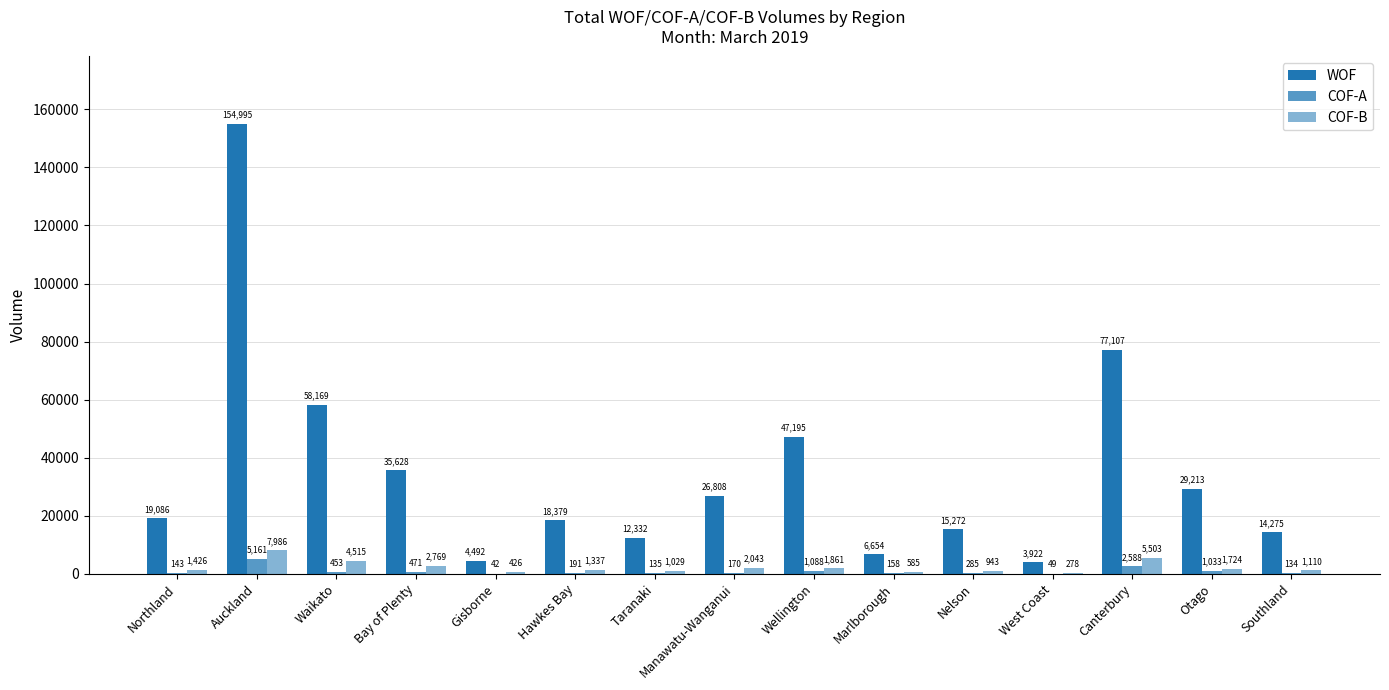

How many distinct data groups are displayed?

3